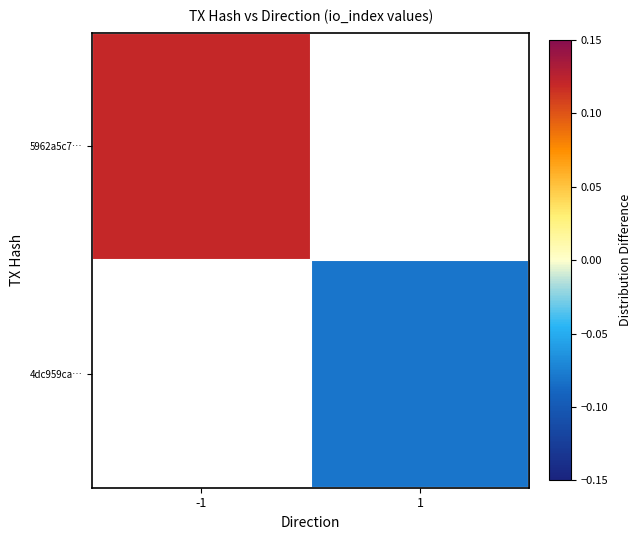

How many categories are shown in the chart?

2